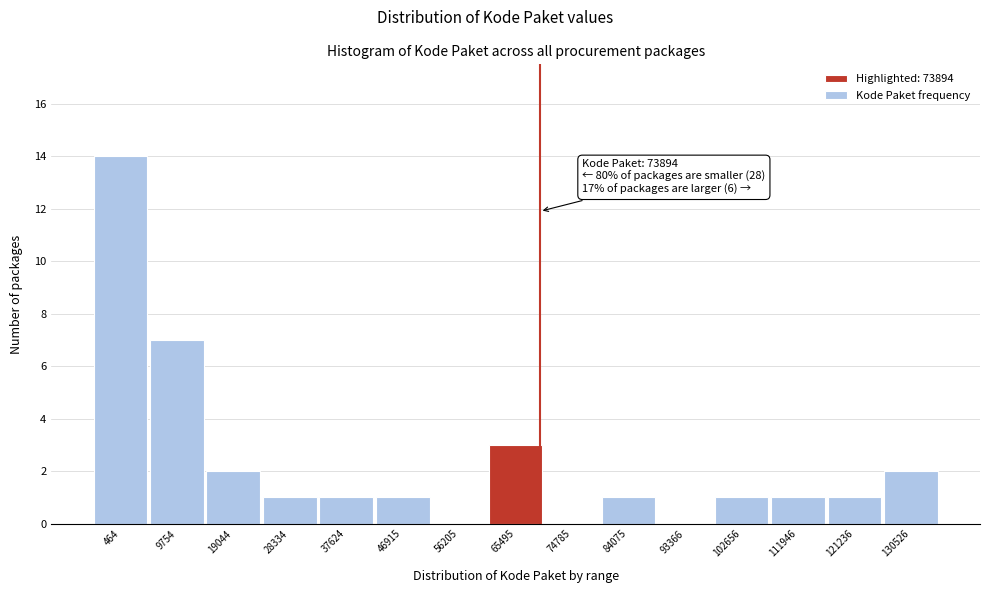

Reading right to left, what are all the values shown in this chart?

130526=2	121236=1	111946=1	102656=1	93366=0	84075=1	74785=0	65495=3	56205=0	46915=1	37624=1	28334=1	19044=2	9754=7	464=14